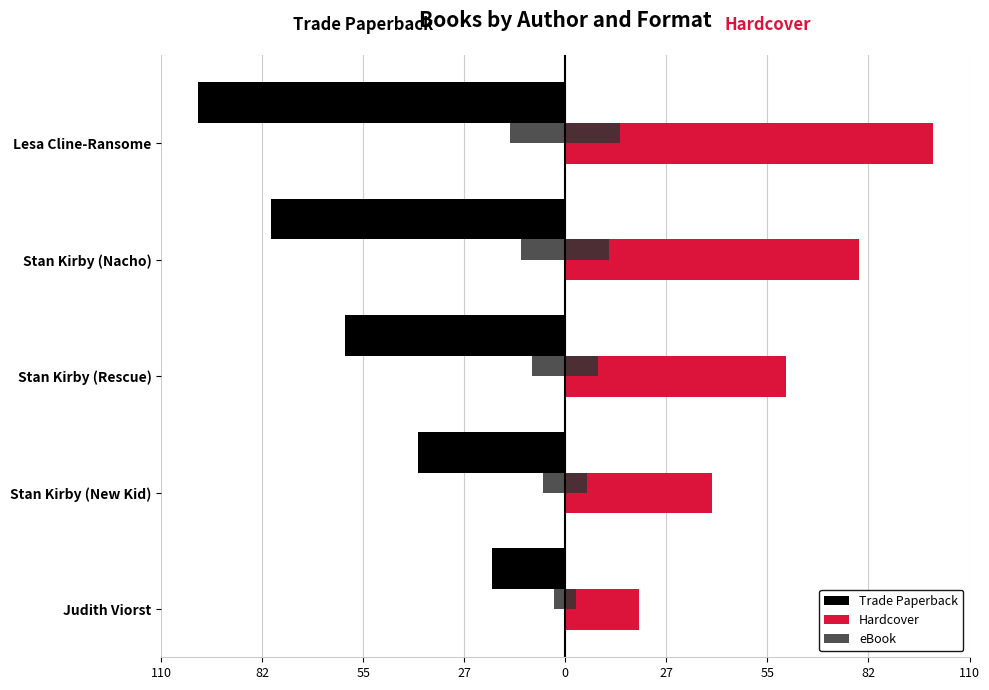

At how many categories does at least one series exceed 46?

3